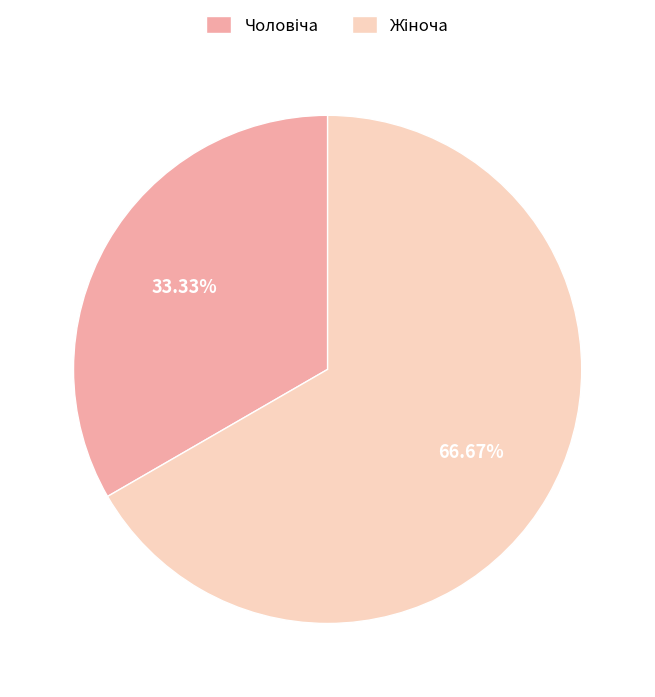

Does any single category account for the majority?

Yes